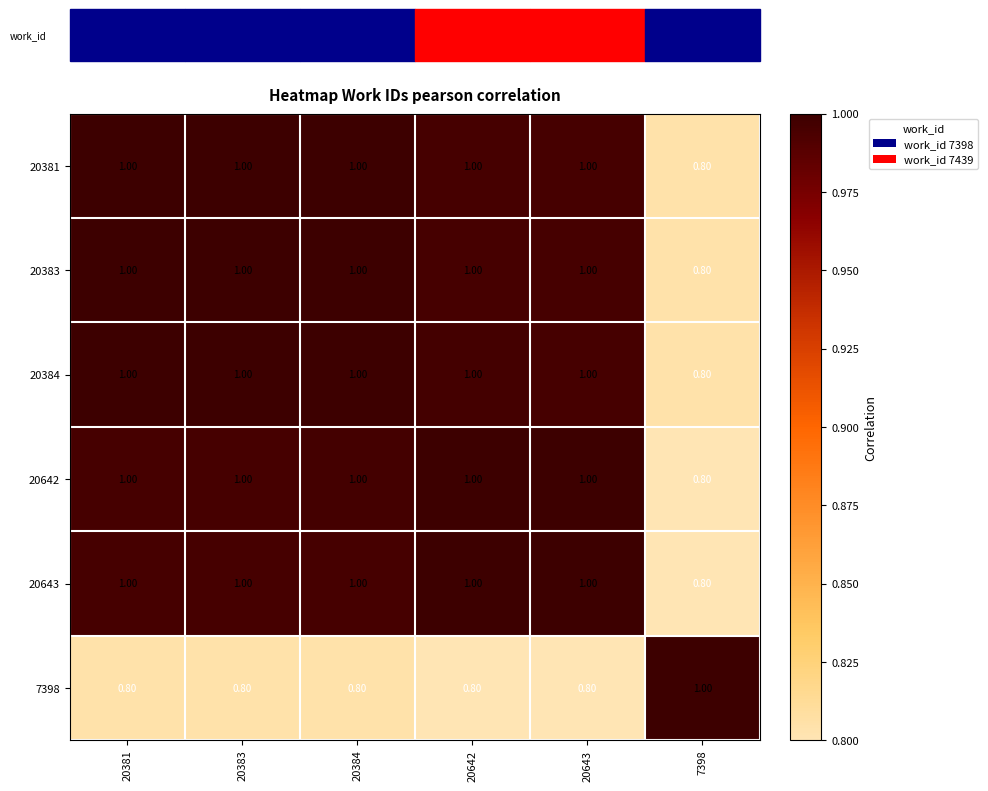

At how many categories does at least one series exceed 0?

6